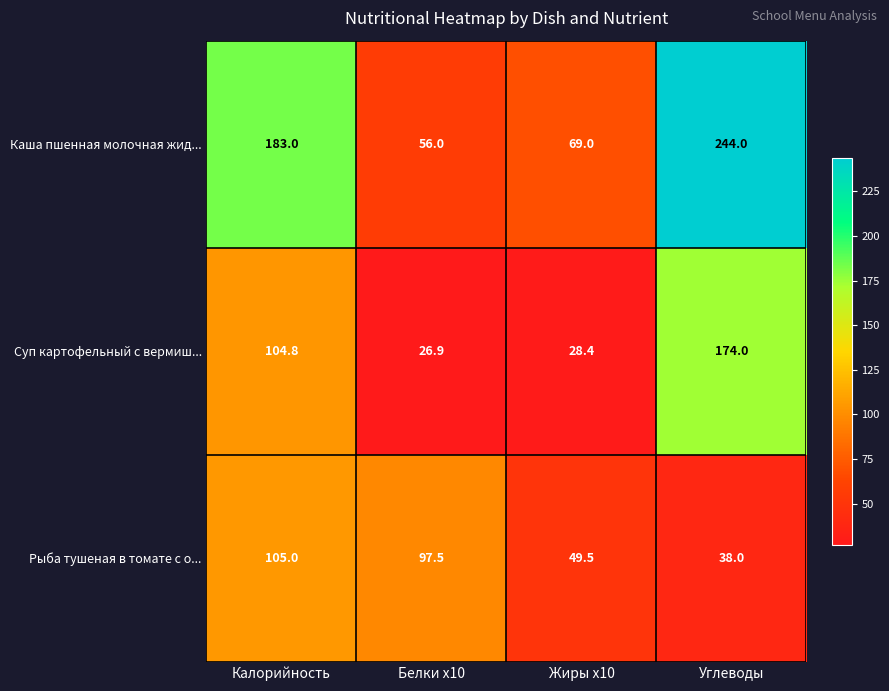

Which series has the widest spread of values?

Каша пшенная молочная жид...